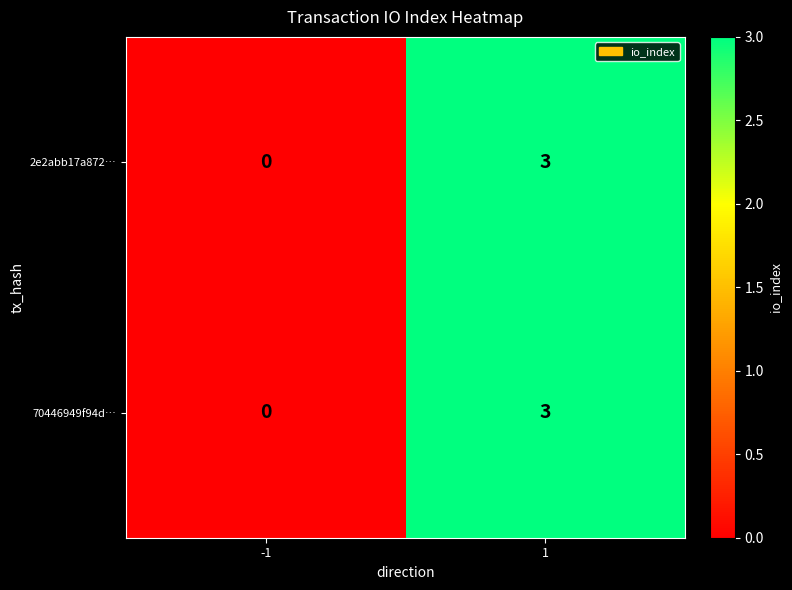

Rank the categories by 2e2abb17a872… value from lowest to highest.

-1, 1